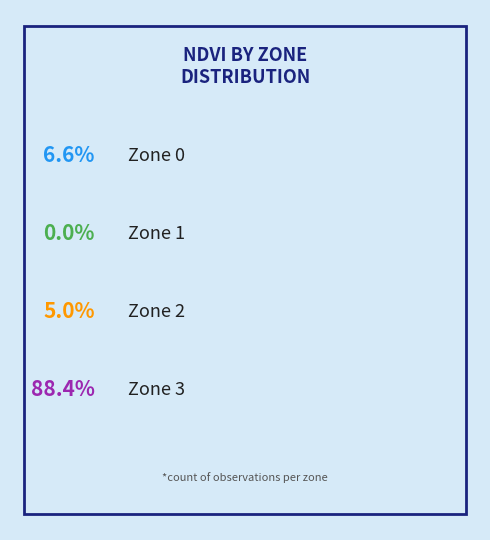

To the nearest percent, what percentage of the pie is Zone 3?

88%